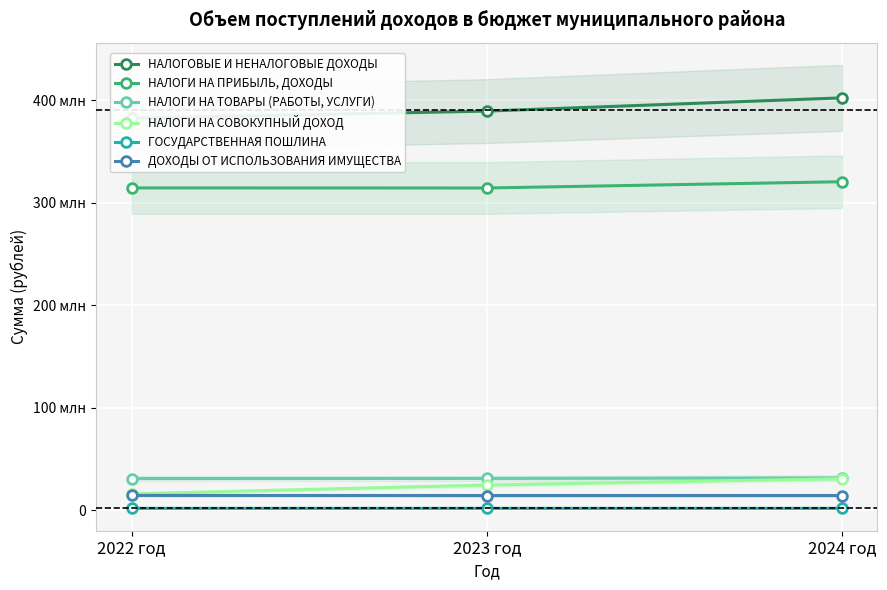

At which category is the sum across all series the highest?

2024 год